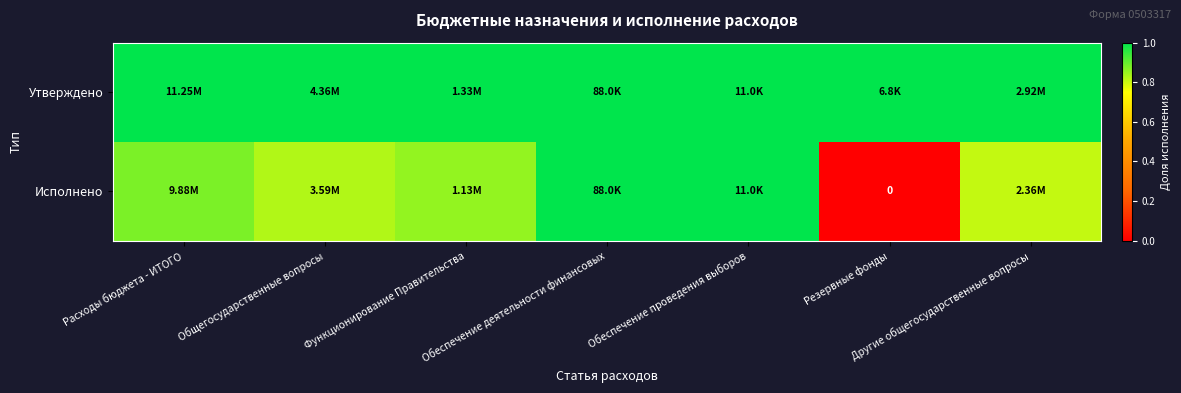

Rank the series by their average value, from highest to lowest.

Утверждено, Исполнено